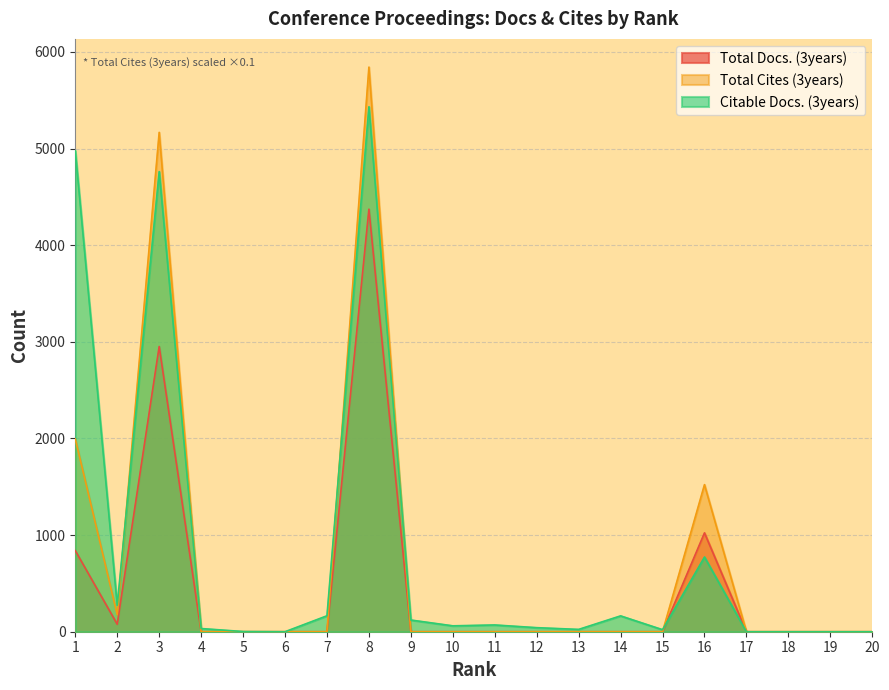

What is the sum of all Citable Docs. (3years) values?

16923.0